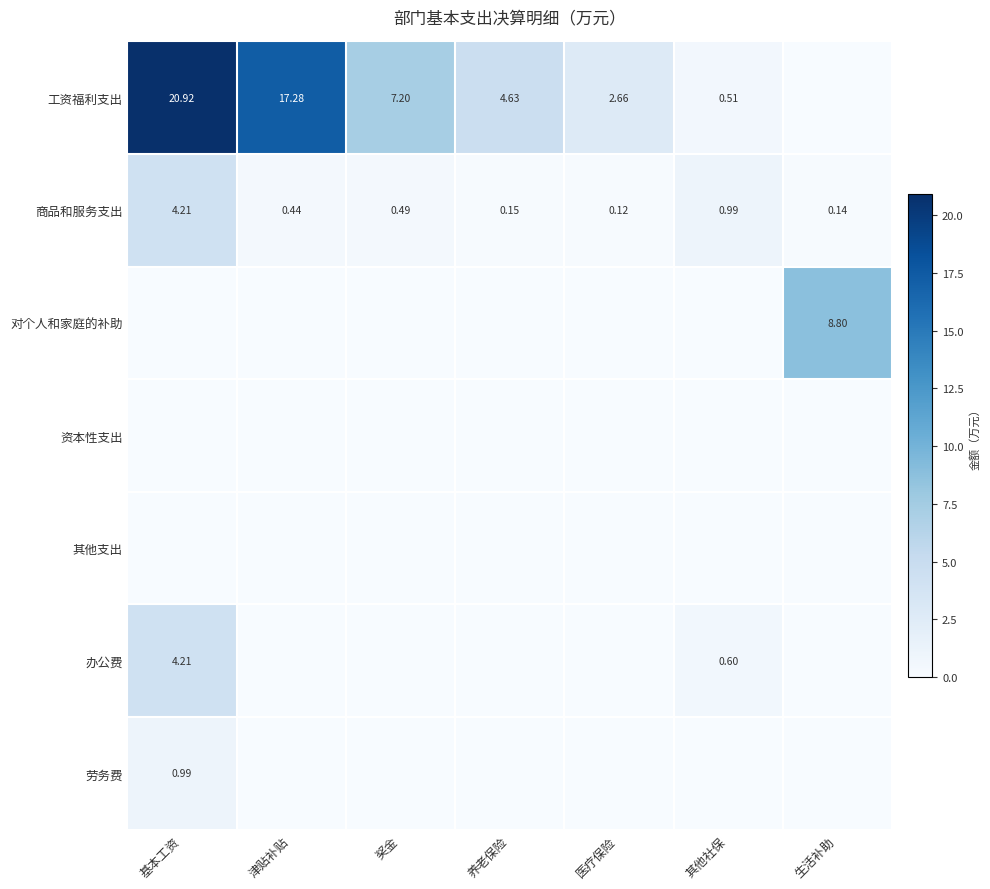

Rank the series by their maximum value, from lowest to highest.

资本性支出, 其他支出, 劳务费, 商品和服务支出, 办公费, 对个人和家庭的补助, 工资福利支出